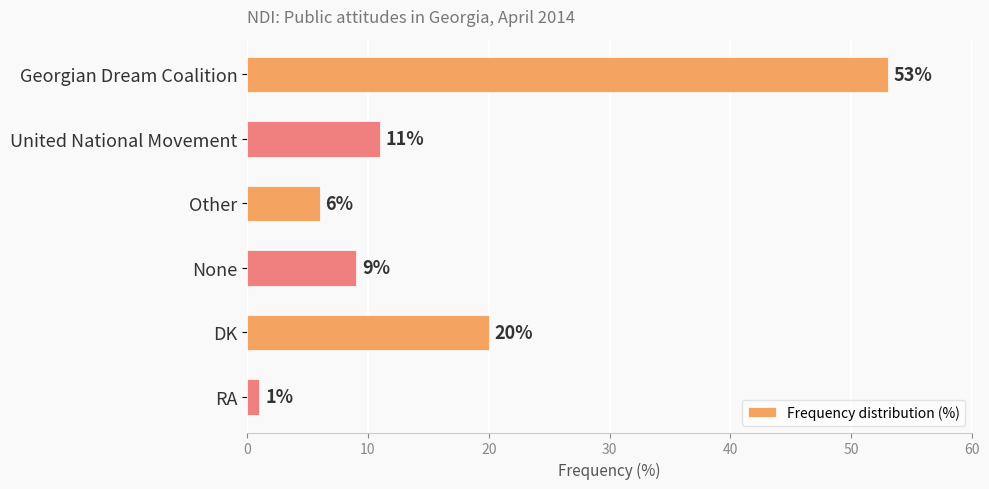

At which label is the value closest to 27?

DK